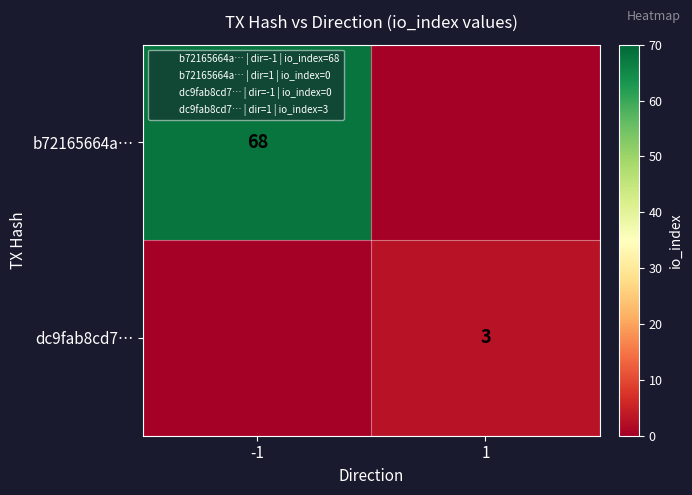

At how many categories does at least one series exceed 64?

1